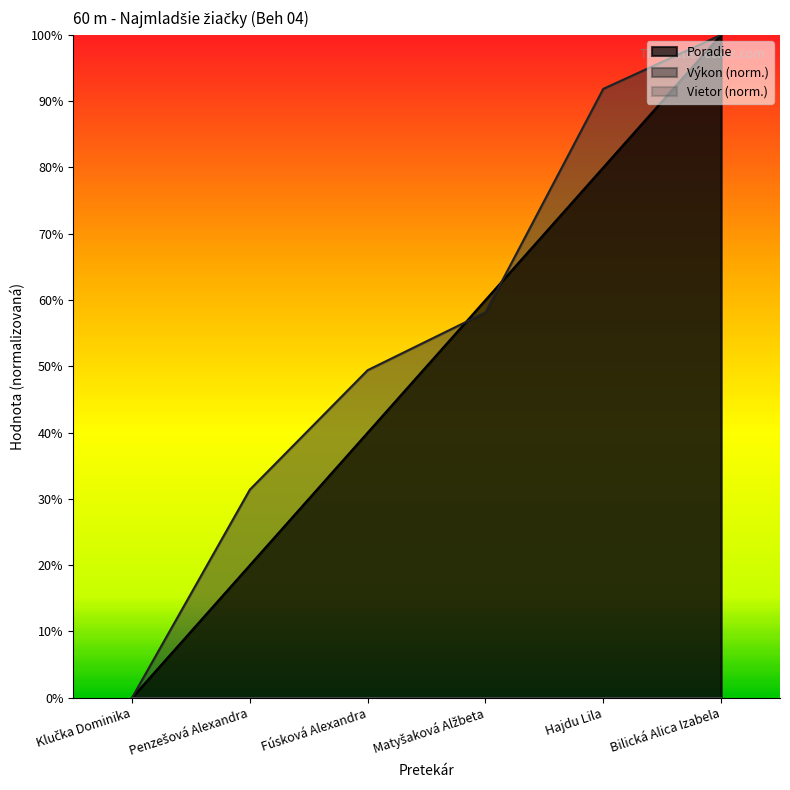

At which label is Poradie closest to 0?

Klučka Dominika